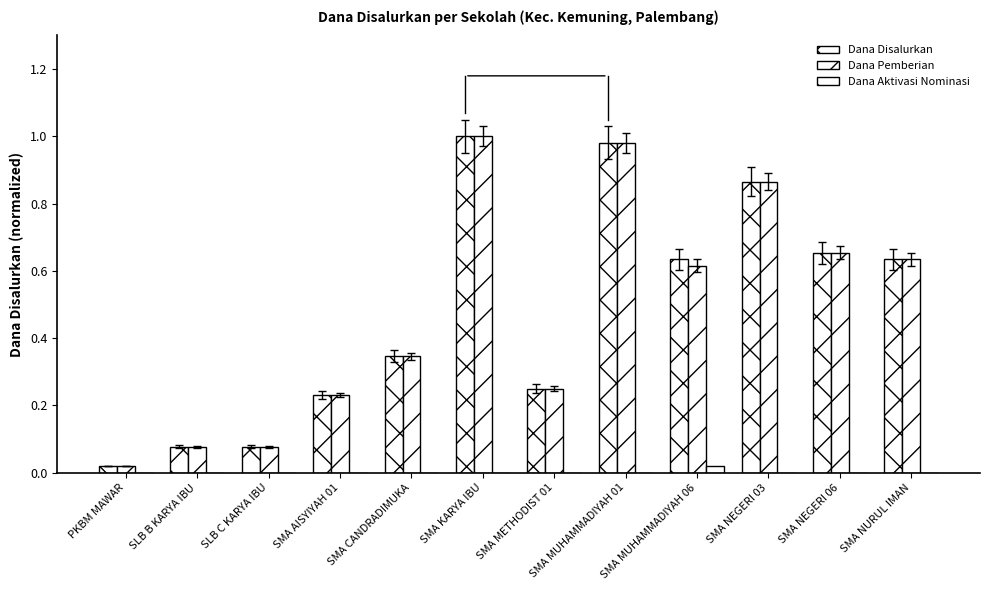

Does the chart contain stacked bars?

No